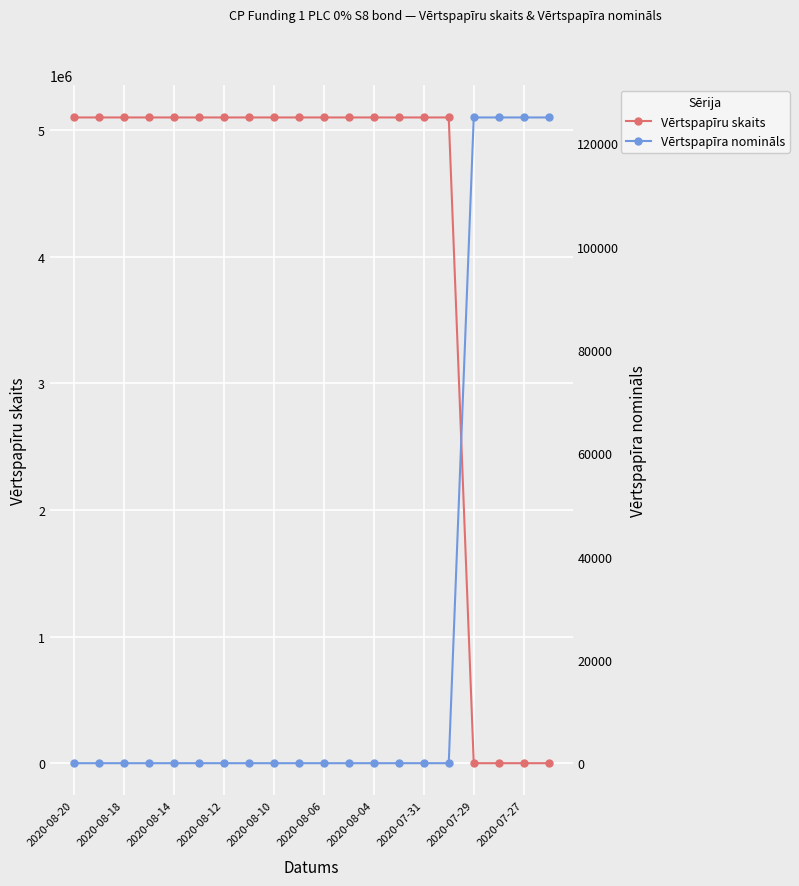

List the series in order of their peak value, lowest first.

Vērtspapīra nomināls, Vērtspapīru skaits